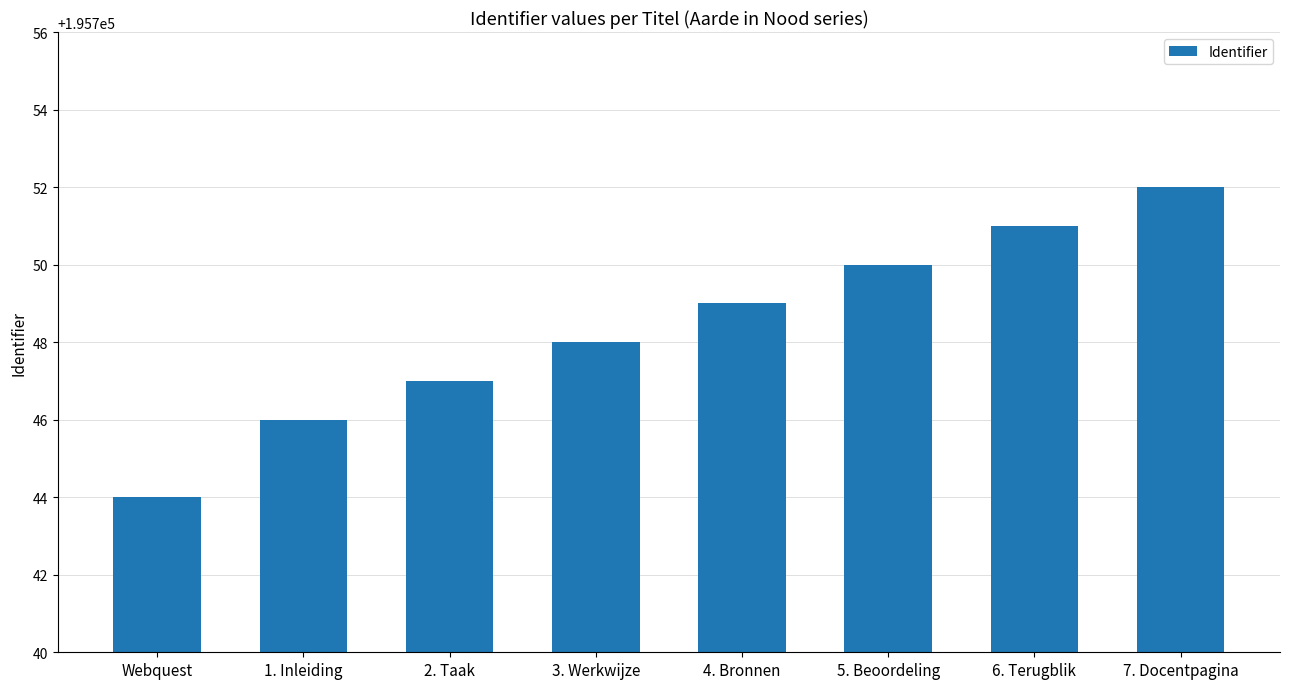

The chart shows a value of 195751 at 6. Terugblik. True or false?

True